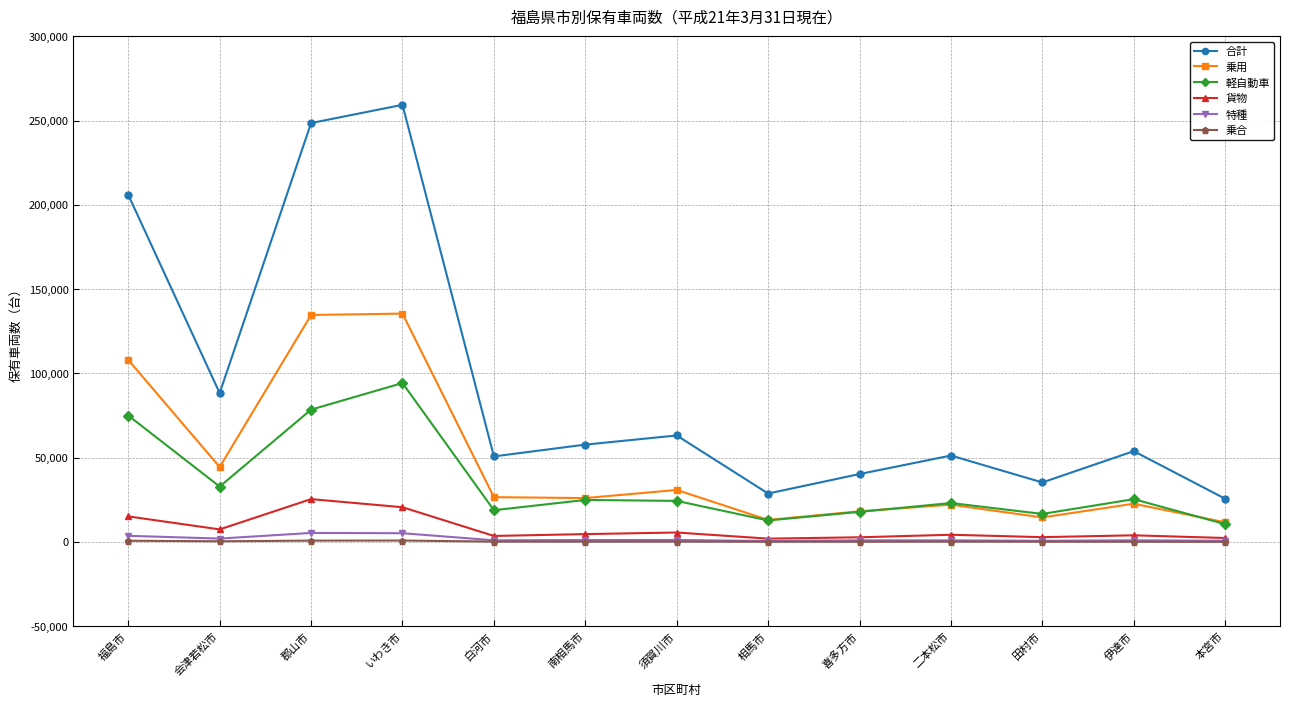

True or false: 貨物 has more than 2 points higher than both neighbors.

True